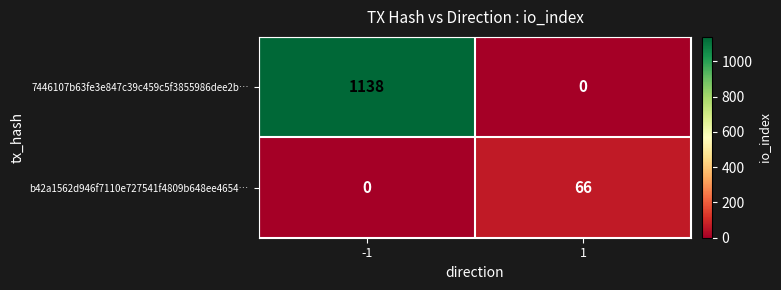

The b42a1562d946f7110e727541f4809b648ee4654… series shows 0 at -1. True or false?

True